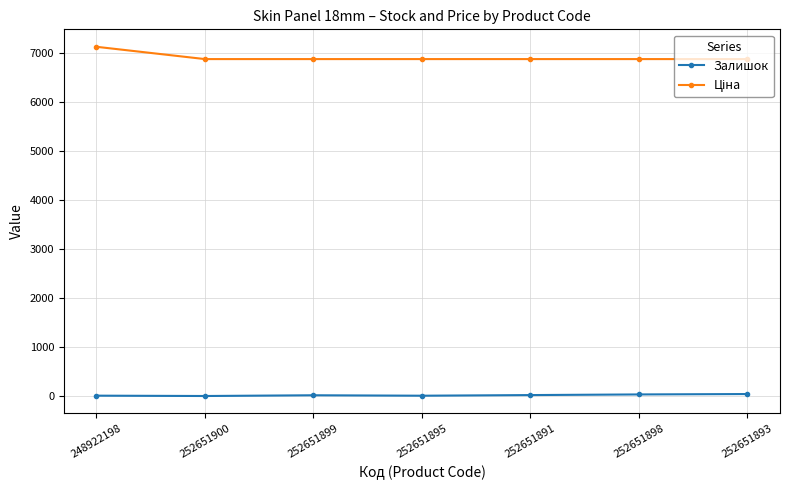

Is it true that Залишок equals 3.0 at 252651900?

True